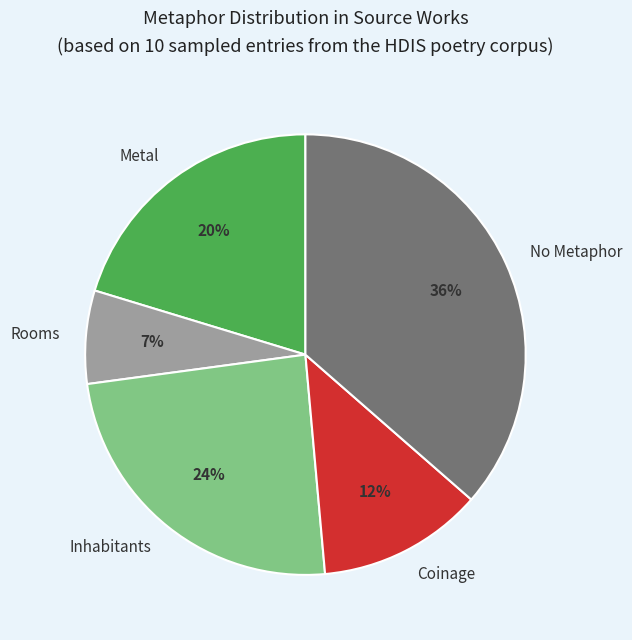

What percentage is the Coinage slice, to the nearest percent?

12%